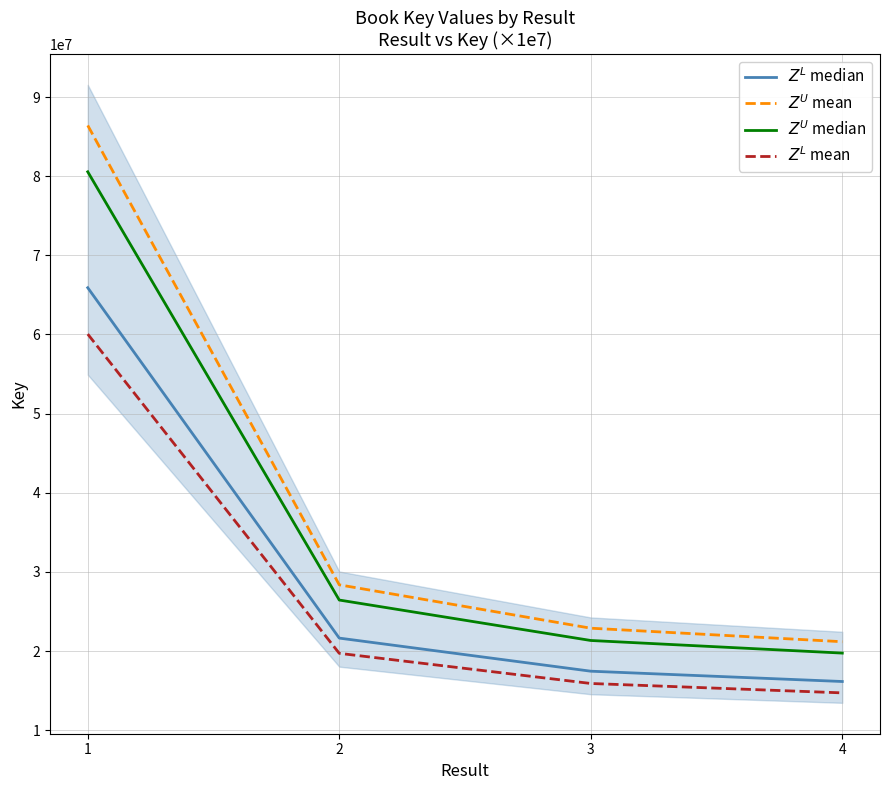

At how many categories does at least one series exceed 79366891?

1